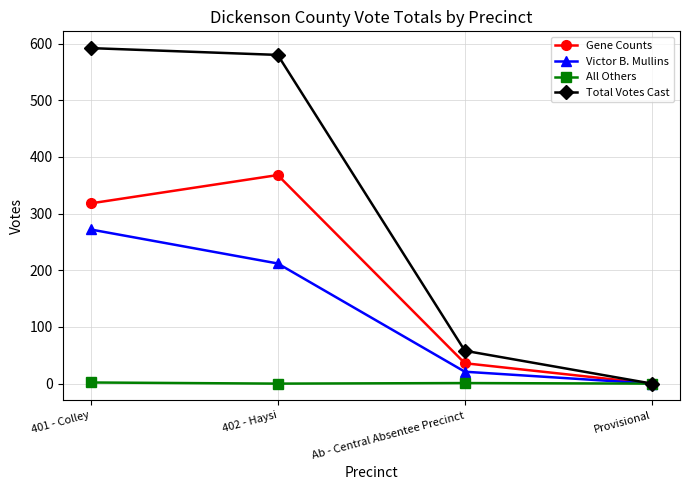

In All Others, how many points are lower than both neighbors (excluding endpoints)?

1